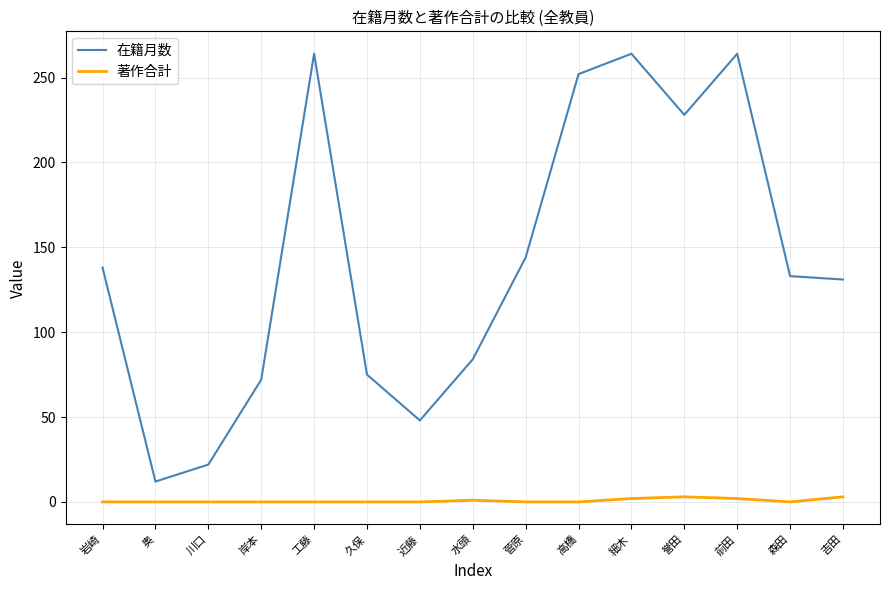

True or false: 在籍月数 and 著作合計 intersect in this chart.

False